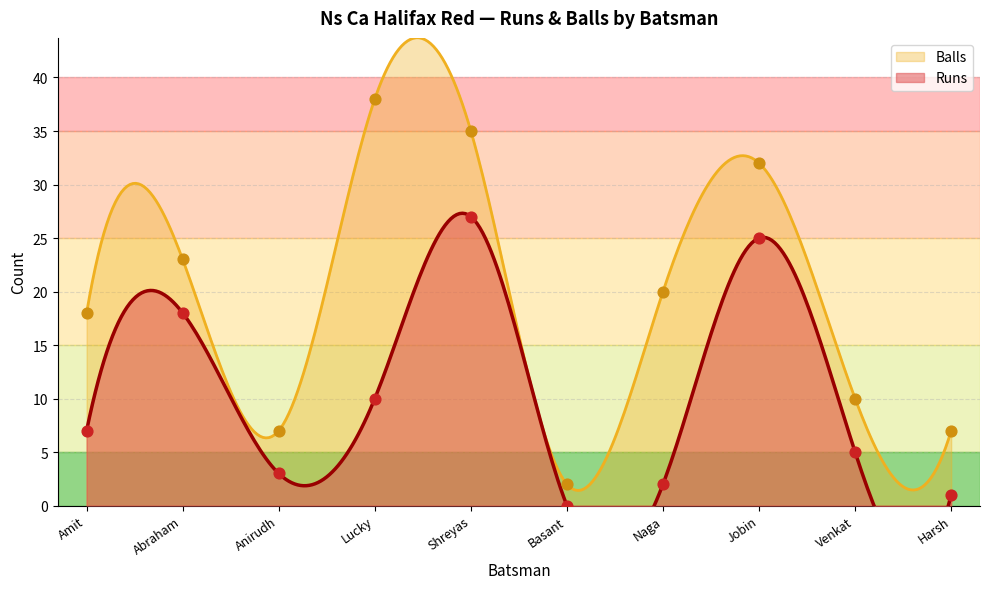

Is the value of Runs at Anirudh greater than the value of Balls at Harsh?

No